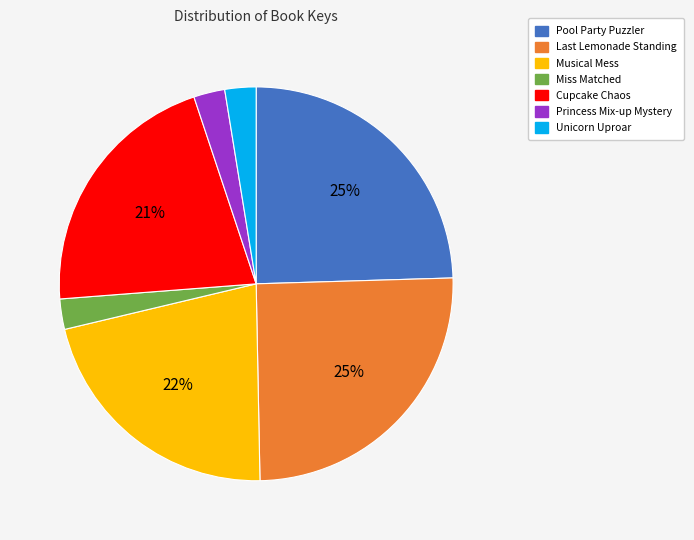

Do Princess Mix-up Mystery and Miss Matched together represent more than half of the pie?

No